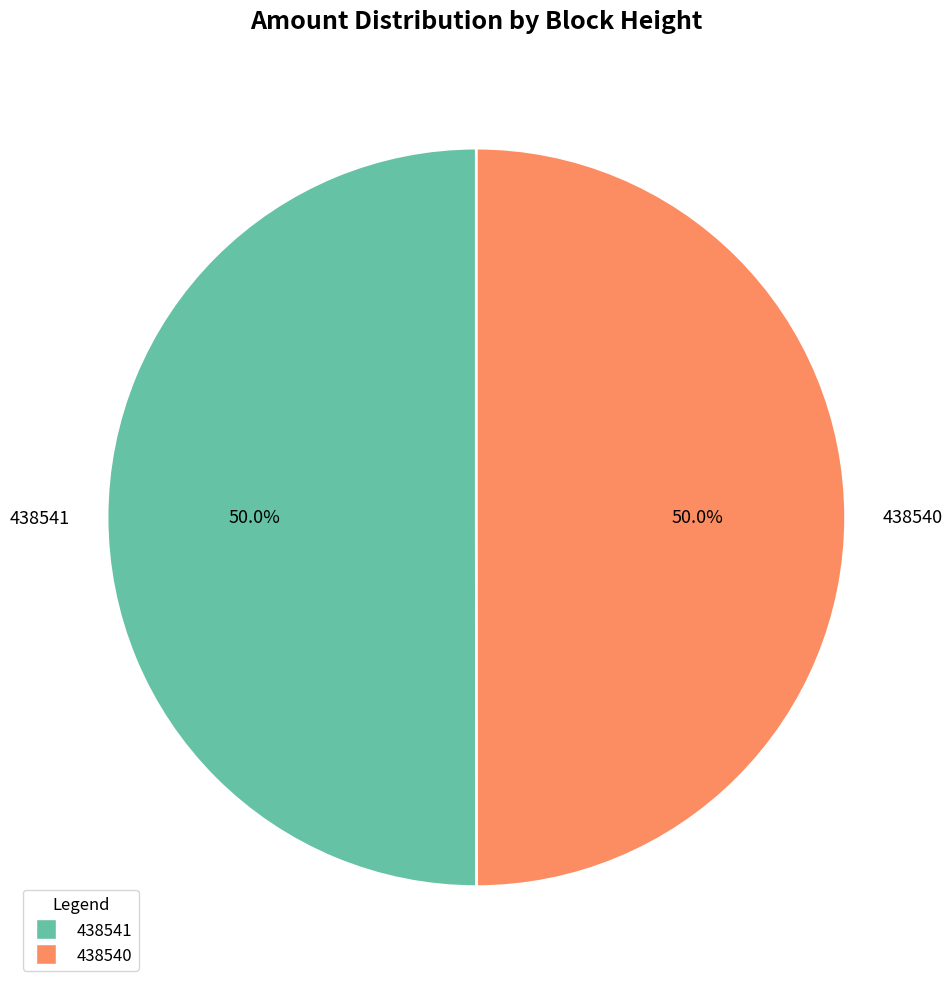

What percentage is NOT represented by 438541?

50.0%